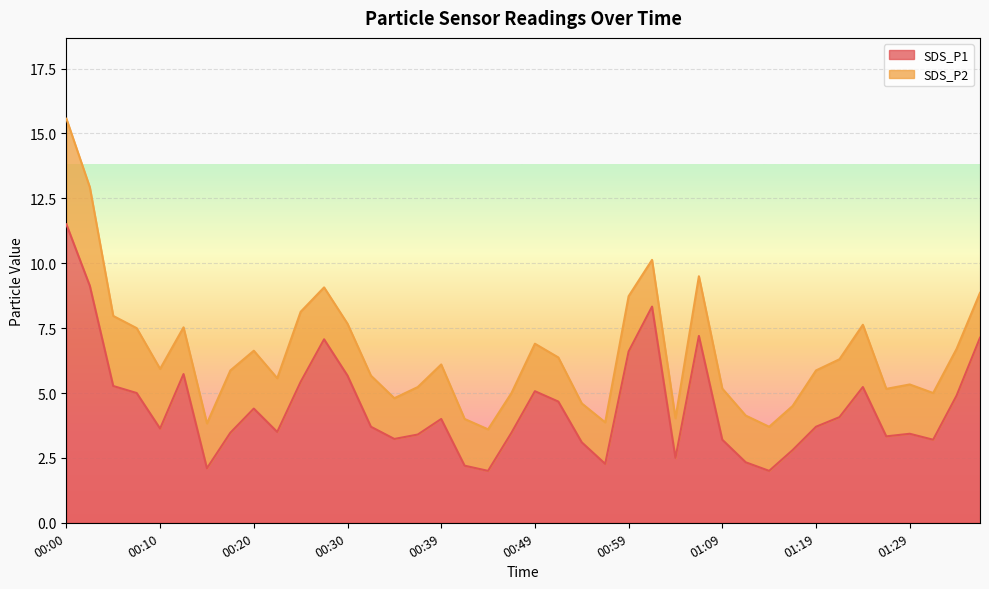

Where is the data nearest to the value 6?

00:12